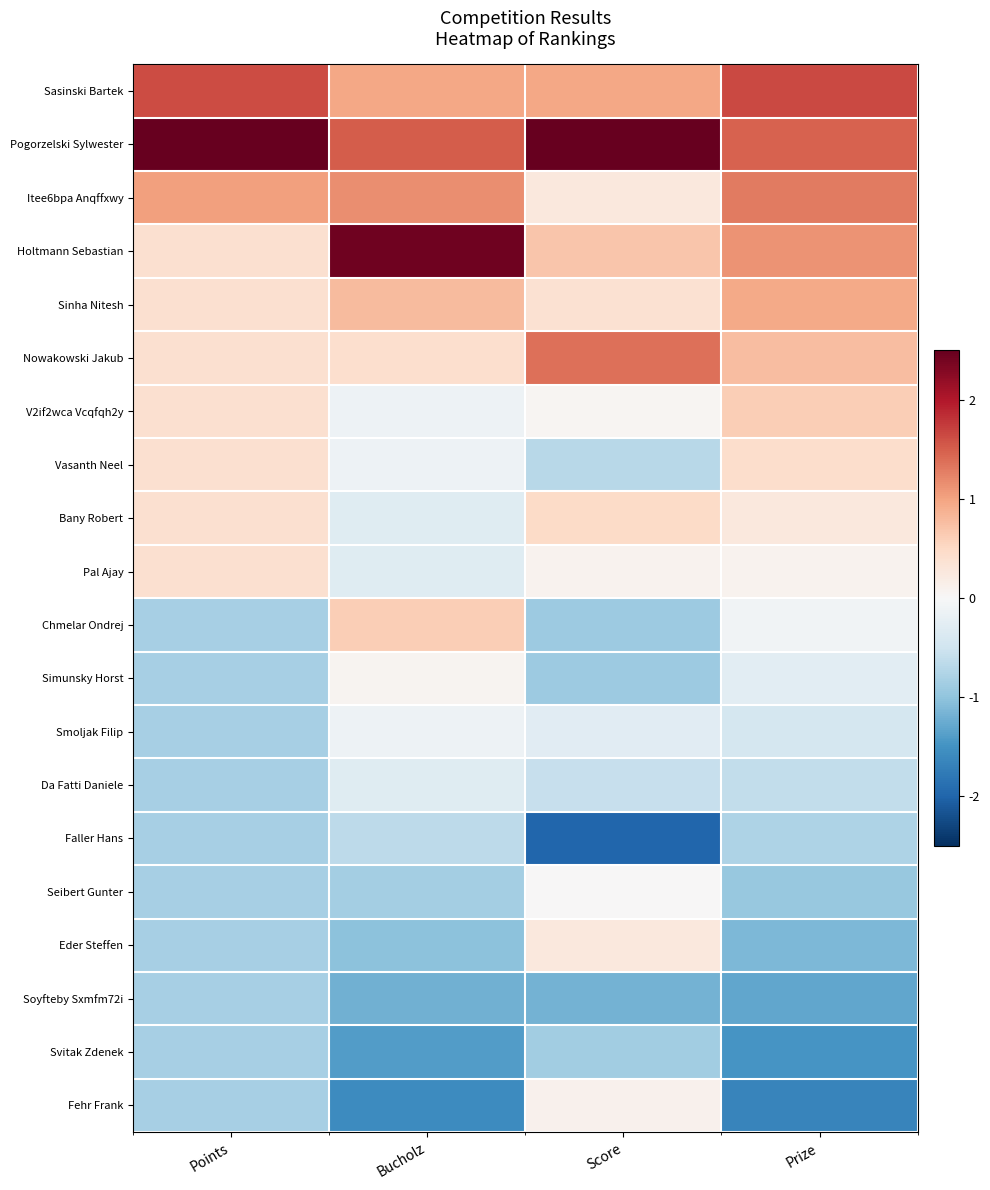

Reading right to left, transcribe all the data shown in this chart.

Sasinski Bartek: Prize=1.6	Score=1.0	Bucholz=1.0	Points=1.6
Pogorzelski Sylwester: Prize=1.5	Score=2.7	Bucholz=1.5	Points=2.9
Itee6bpa Anqffxwy: Prize=1.3	Score=0.3	Bucholz=1.2	Points=1.0
Holtmann Sebastian: Prize=1.1	Score=0.7	Bucholz=2.4	Points=0.4
Sinha Nitesh: Prize=1.0	Score=0.4	Bucholz=0.8	Points=0.4
Nowakowski Jakub: Prize=0.8	Score=1.4	Bucholz=0.4	Points=0.4
V2if2wca Vcqfqh2y: Prize=0.6	Score=0.0	Bucholz=-0.1	Points=0.4
Vasanth Neel: Prize=0.4	Score=-0.7	Bucholz=-0.1	Points=0.4
Bany Robert: Prize=0.3	Score=0.5	Bucholz=-0.3	Points=0.4
Pal Ajay: Prize=0.1	Score=0.1	Bucholz=-0.3	Points=0.4
Chmelar Ondrej: Prize=-0.1	Score=-0.9	Bucholz=0.6	Points=-0.8
Simunsky Horst: Prize=-0.3	Score=-0.9	Bucholz=0.1	Points=-0.8
Smoljak Filip: Prize=-0.4	Score=-0.3	Bucholz=-0.1	Points=-0.8
Da Fatti Daniele: Prize=-0.6	Score=-0.6	Bucholz=-0.3	Points=-0.8
Faller Hans: Prize=-0.8	Score=-2.0	Bucholz=-0.7	Points=-0.8
Seibert Gunter: Prize=-1.0	Score=0.0	Bucholz=-0.8	Points=-0.8
Eder Steffen: Prize=-1.1	Score=0.3	Bucholz=-1.0	Points=-0.8
Soyfteby Sxmfm72i: Prize=-1.3	Score=-1.2	Bucholz=-1.2	Points=-0.8
Svitak Zdenek: Prize=-1.5	Score=-0.9	Bucholz=-1.4	Points=-0.8
Fehr Frank: Prize=-1.6	Score=0.1	Bucholz=-1.6	Points=-0.8